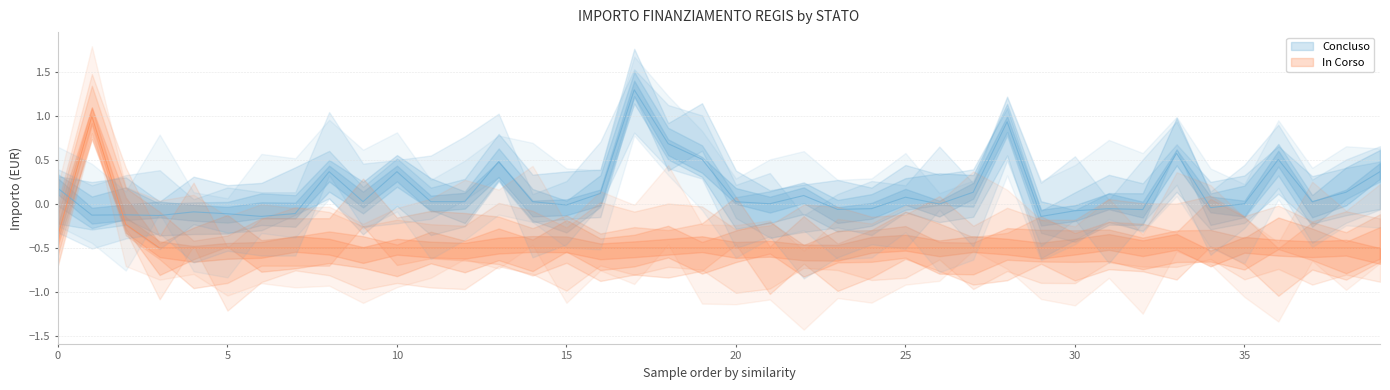

Which series has the largest total across all categories?

Concluso